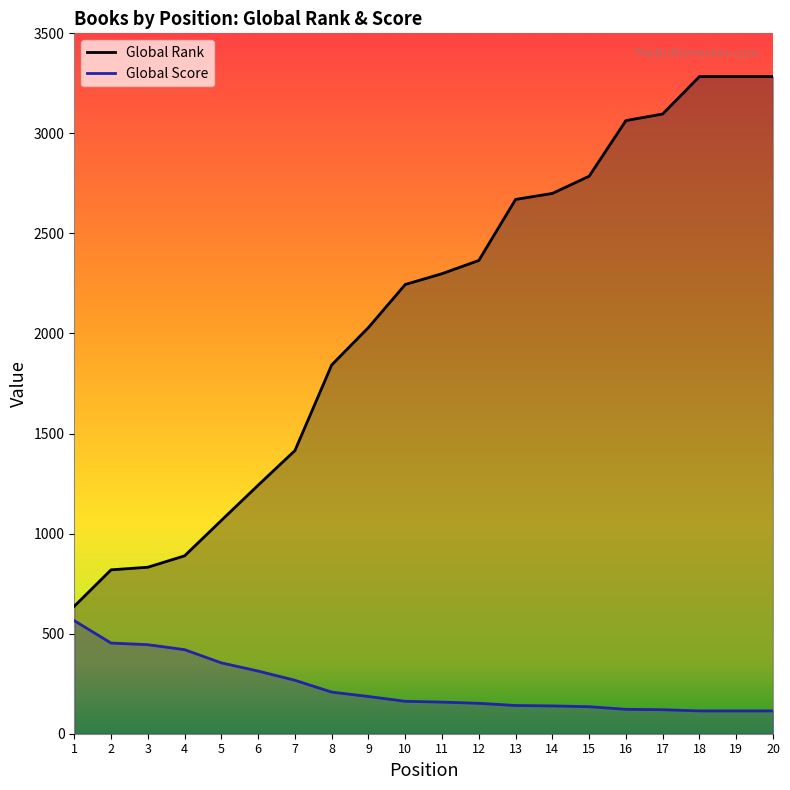

List the series in order of their peak value, lowest first.

Global Score, Global Rank